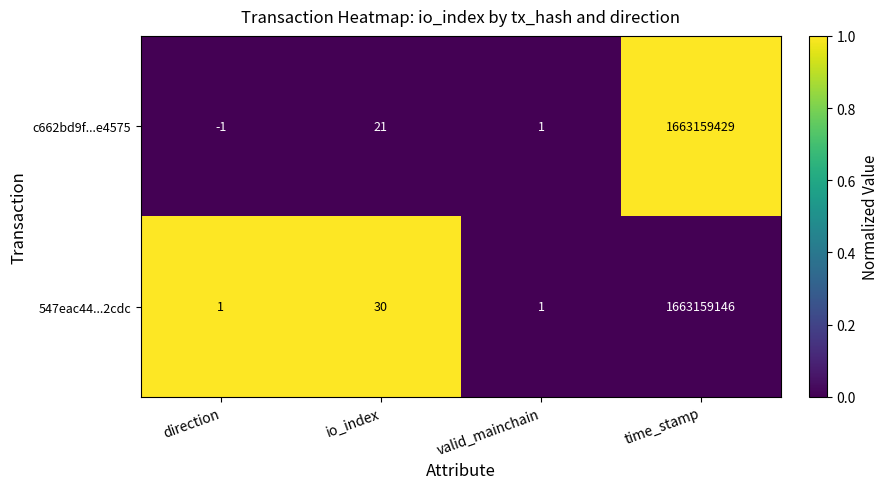

How many values in c662bd9f...e4575 are above zero?

3